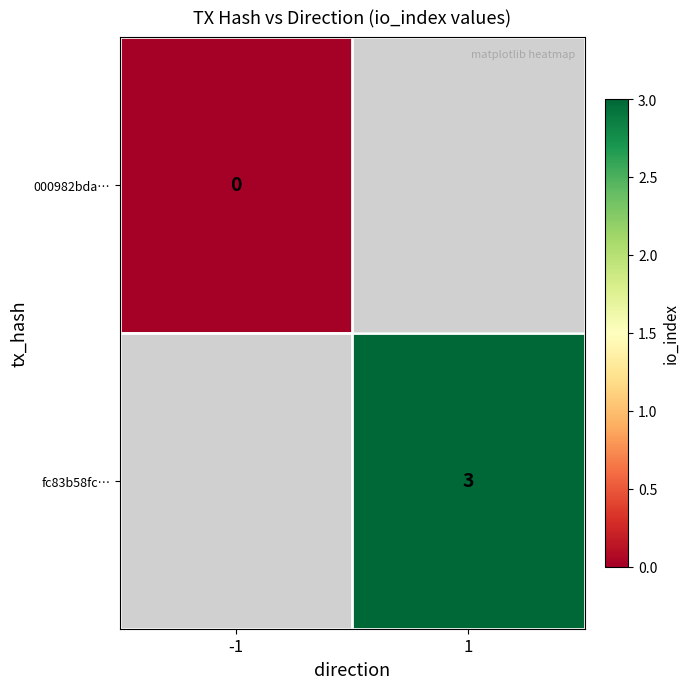

Is the value of 000982bda… at -1 greater than the value of fc83b58fc… at 1?

No